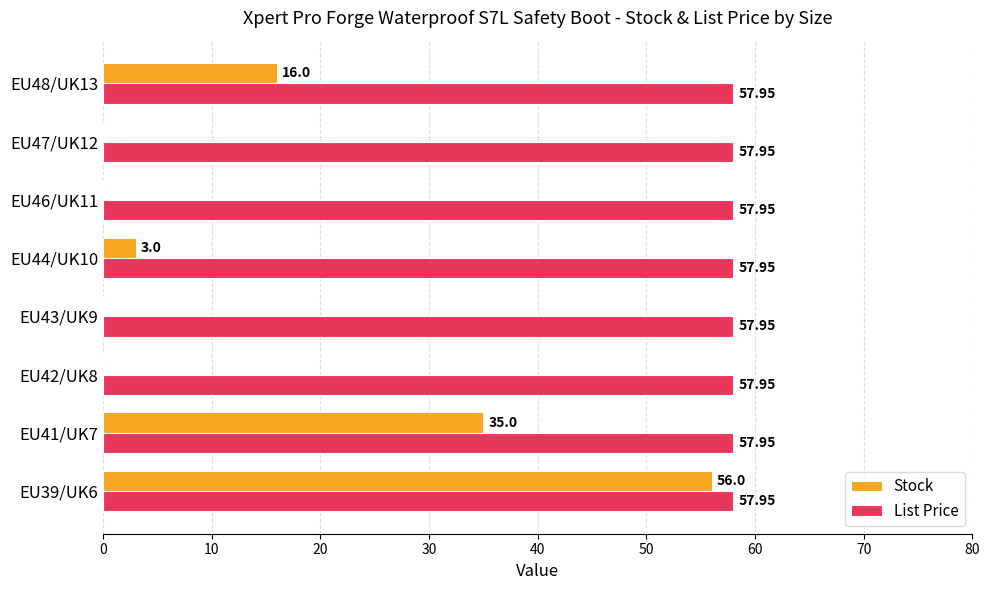

What is the total value across all series at EU39/UK6?

114.0